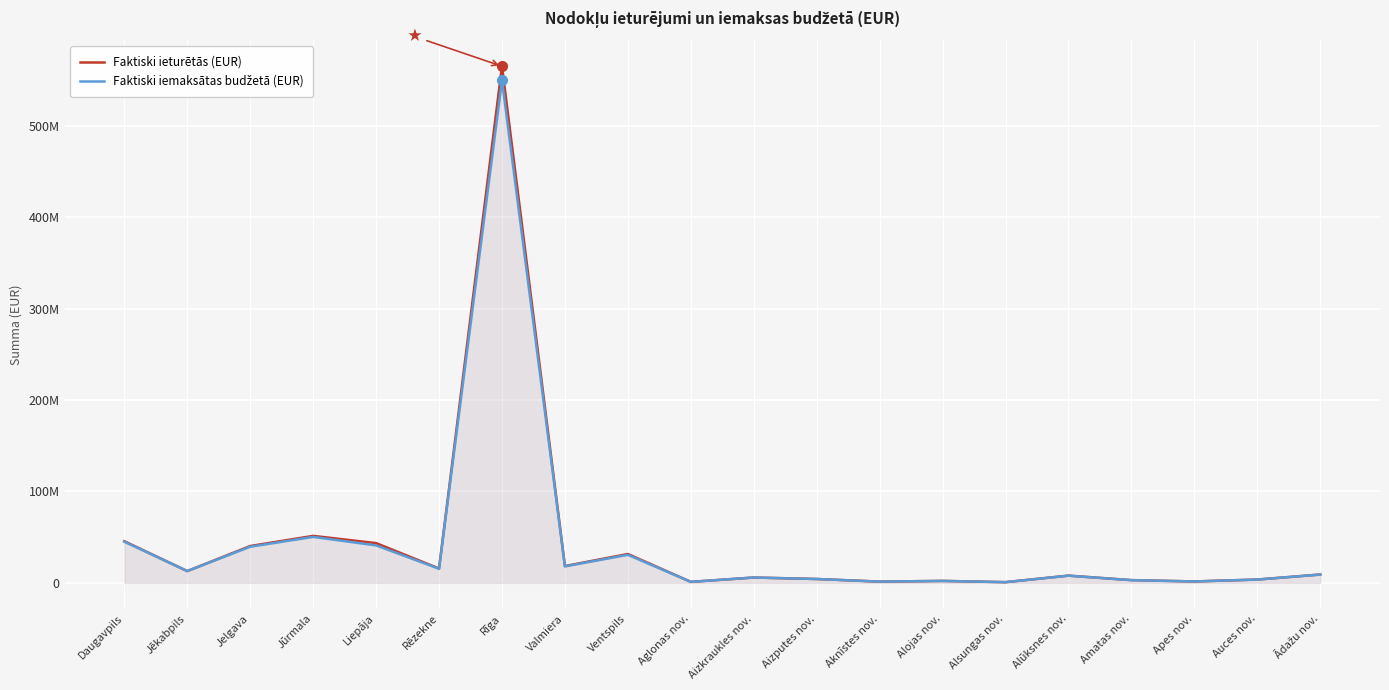

Is the value of Faktiski ieturētās (EUR) at Daugavpils greater than the value of Faktiski iemaksātas budžetā (EUR) at Alojas nov.?

Yes